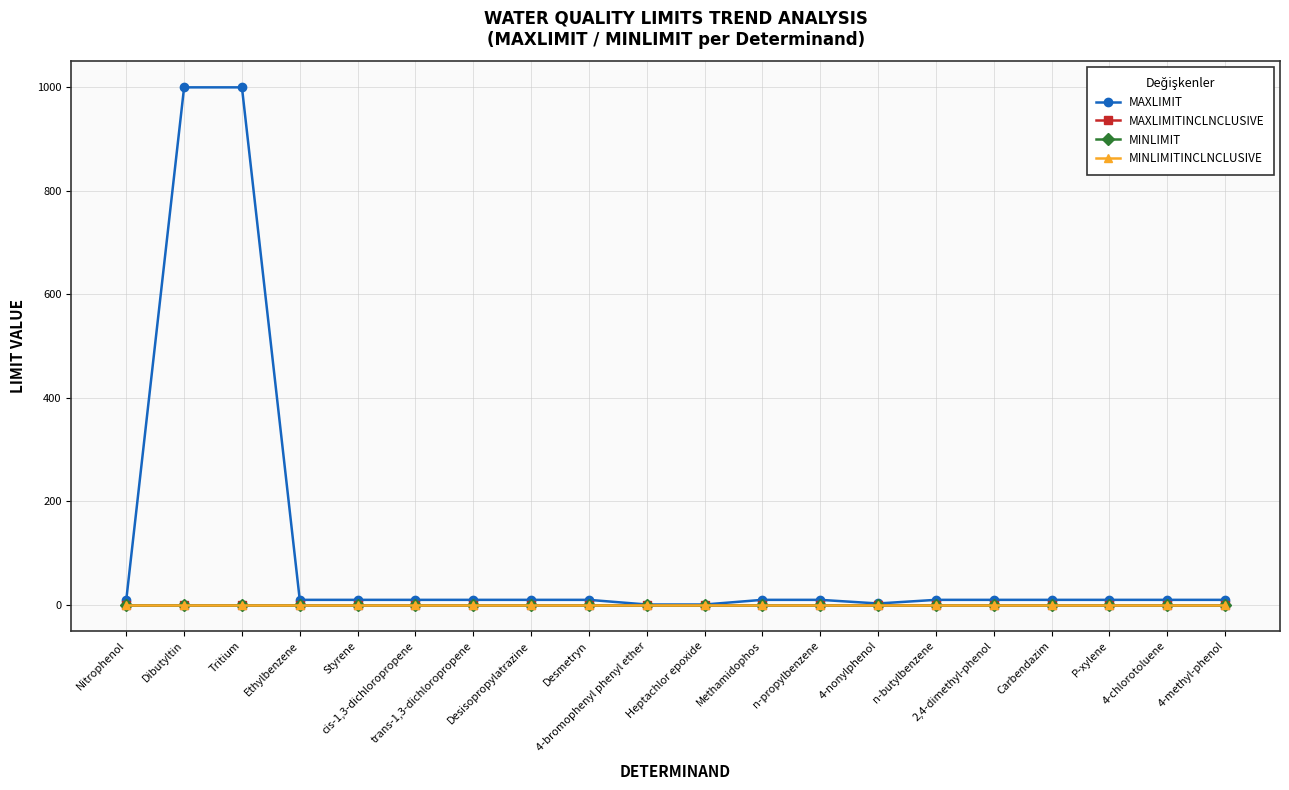

What are all the series names shown in the legend?

MAXLIMIT, MAXLIMITINCLNCLUSIVE, MINLIMIT, MINLIMITINCLNCLUSIVE